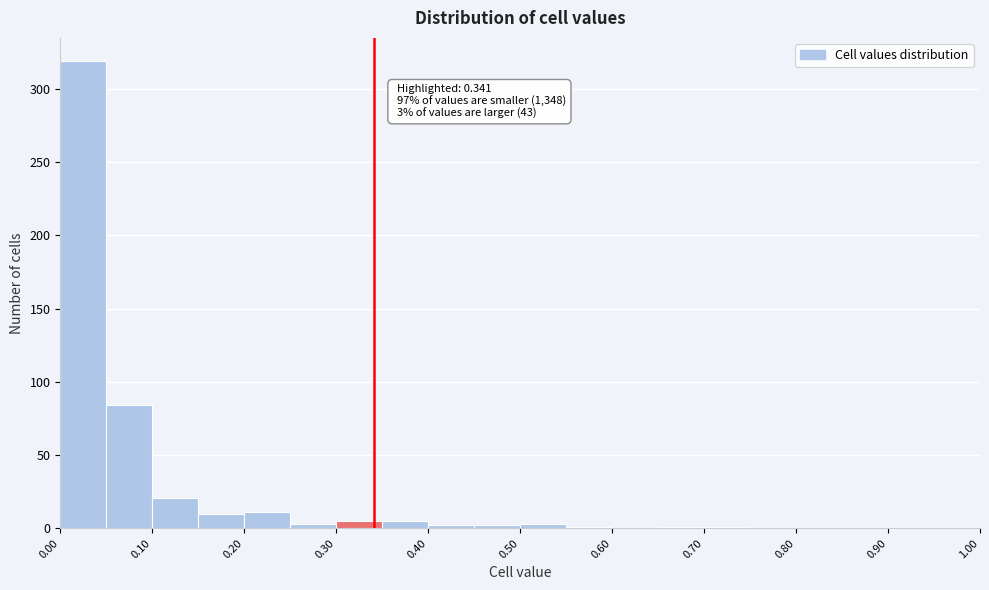

Over which range of the x-axis is the bar tallest?

0.00 to 0.05